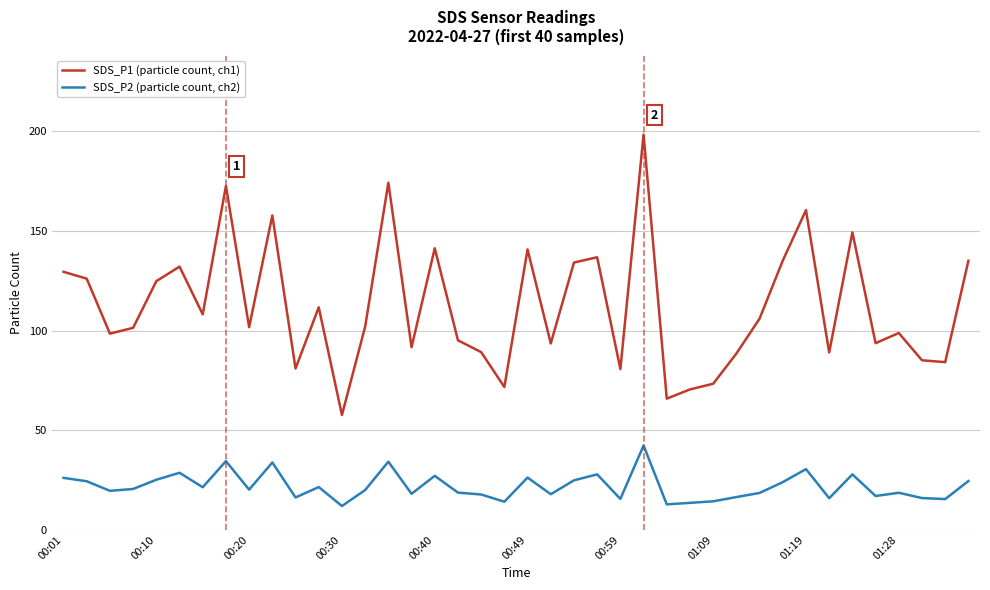

Which series has the widest spread of values?

SDS_P1 (particle count, ch1)